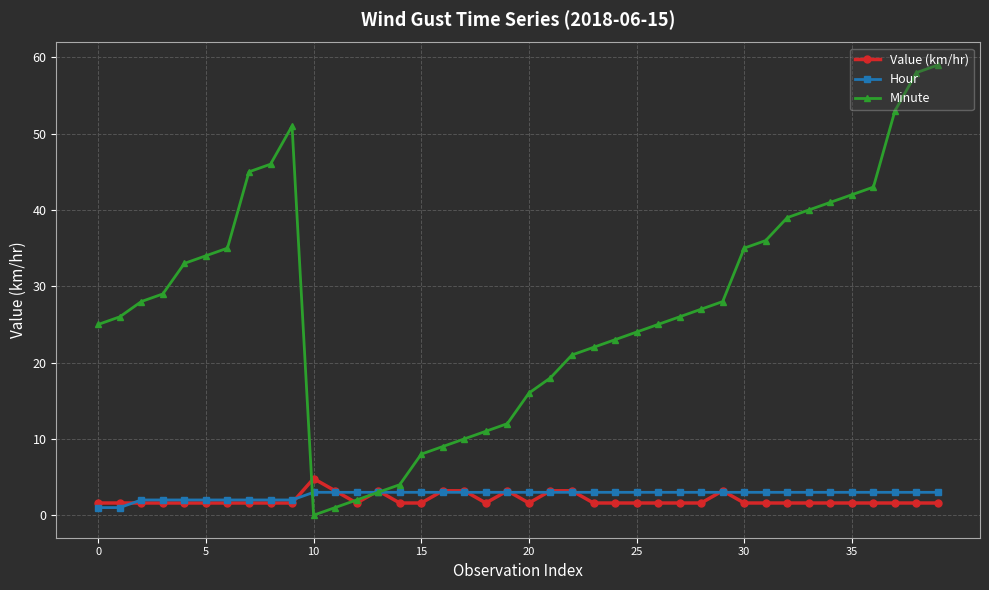

What is the value of the Value (km/hr) point at the 25th from the left?

1.6